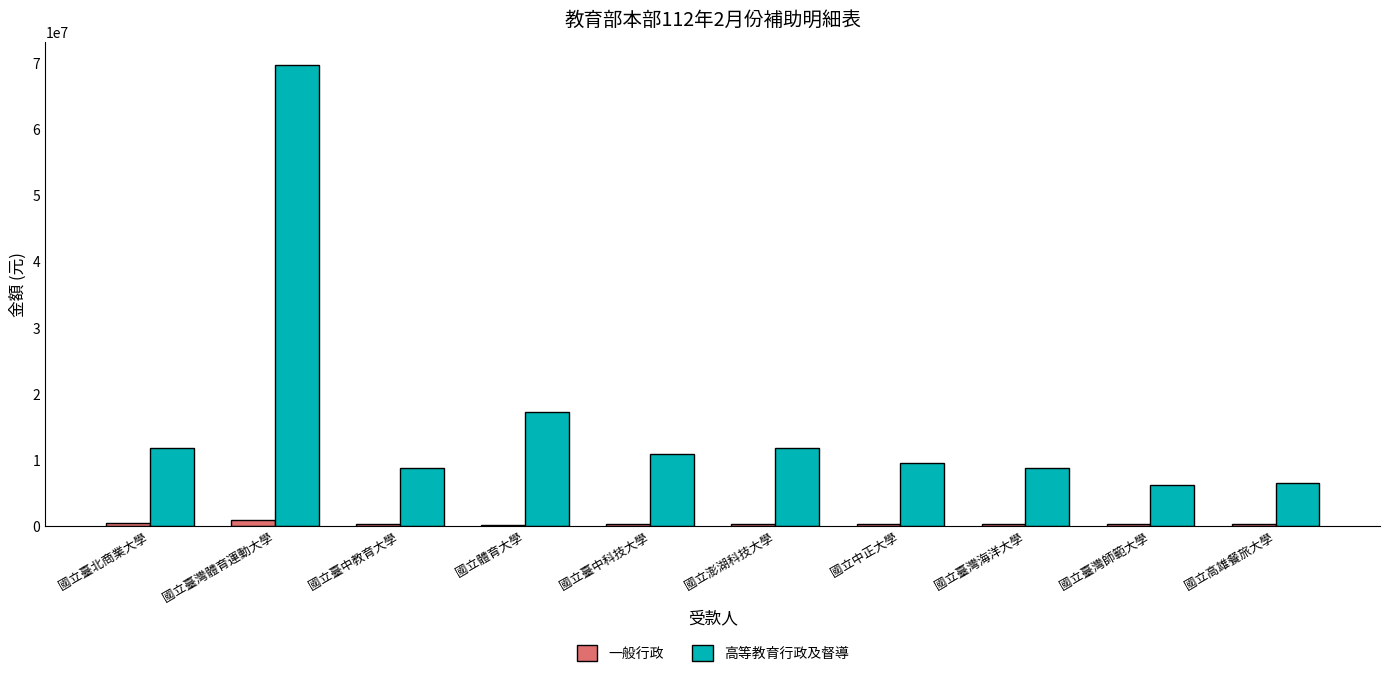

True or false: 高等教育行政及督導 has a value of 17507309 at 國立臺中科技大學.

False